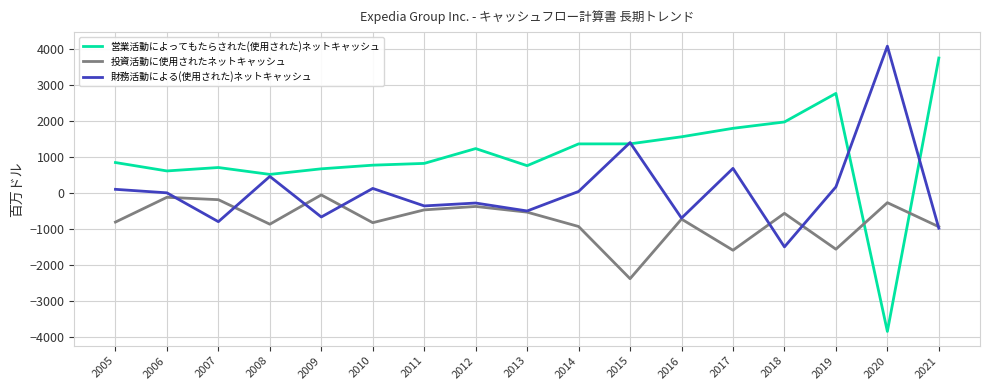

Which series has the largest total across all categories?

営業活動によってもたらされた(使用された)ネットキャッシュ